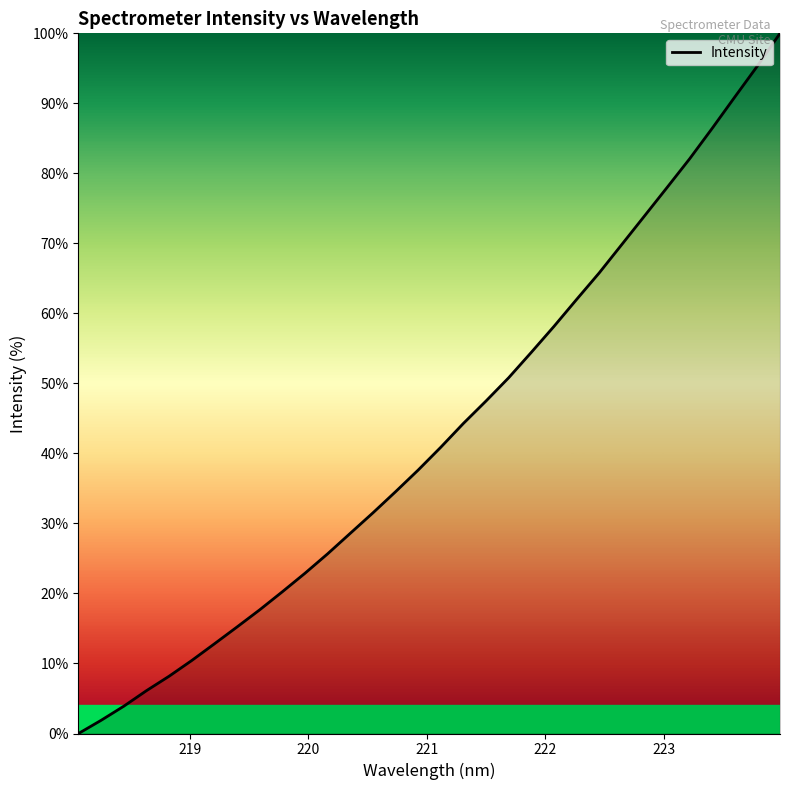

What is the difference between the maximum and minimum values?

100.0